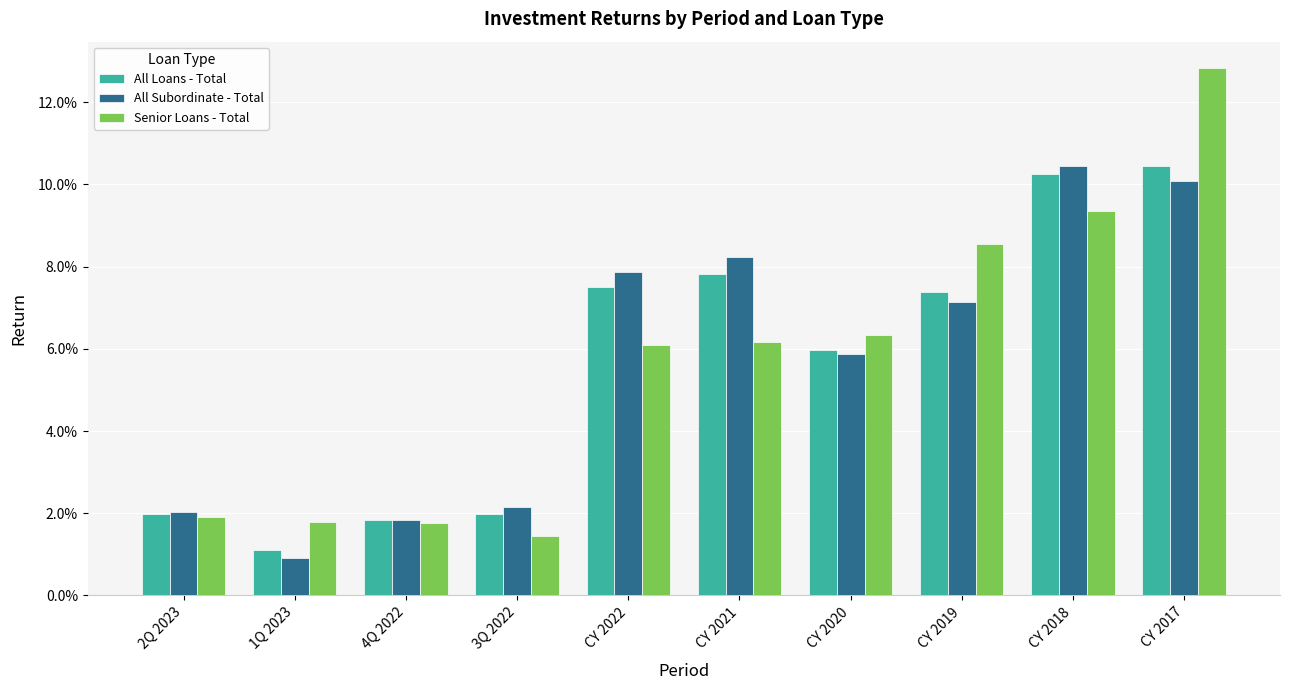

What value does the All Loans - Total series have at CY 2021?

0.1